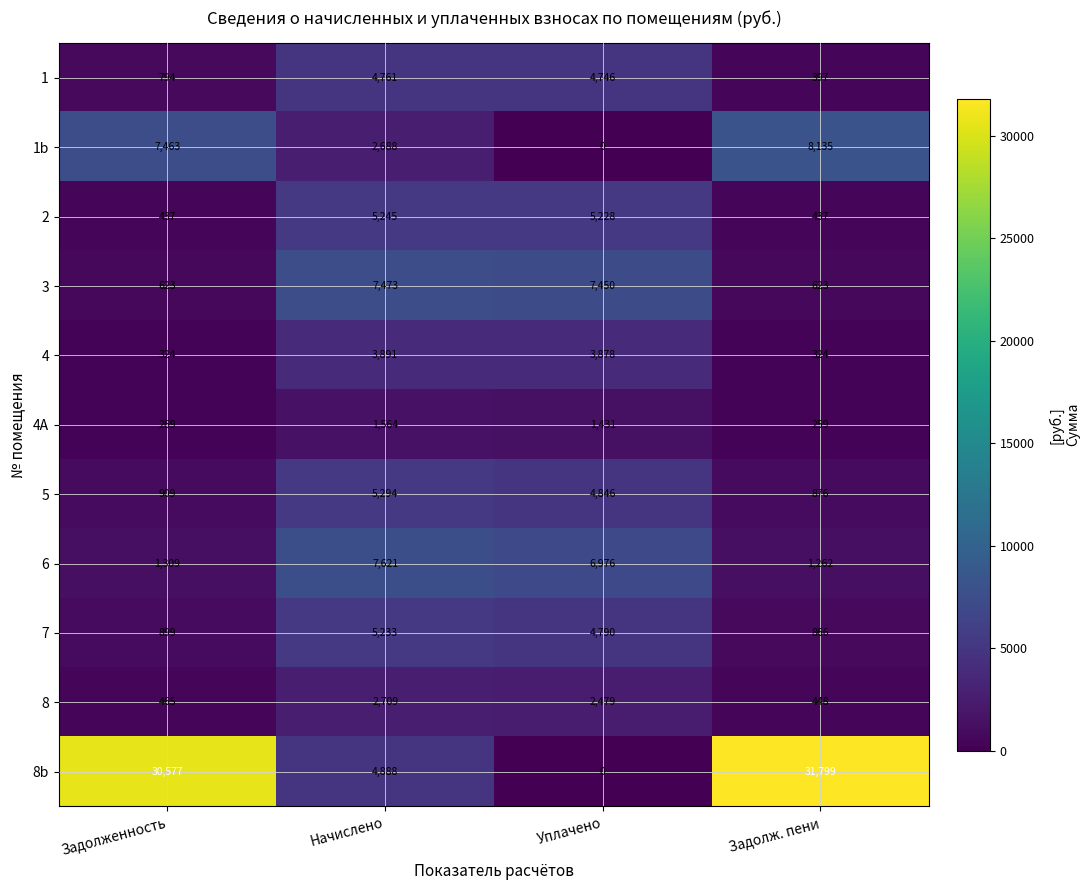

At which category is the sum across all series the highest?

Начислено